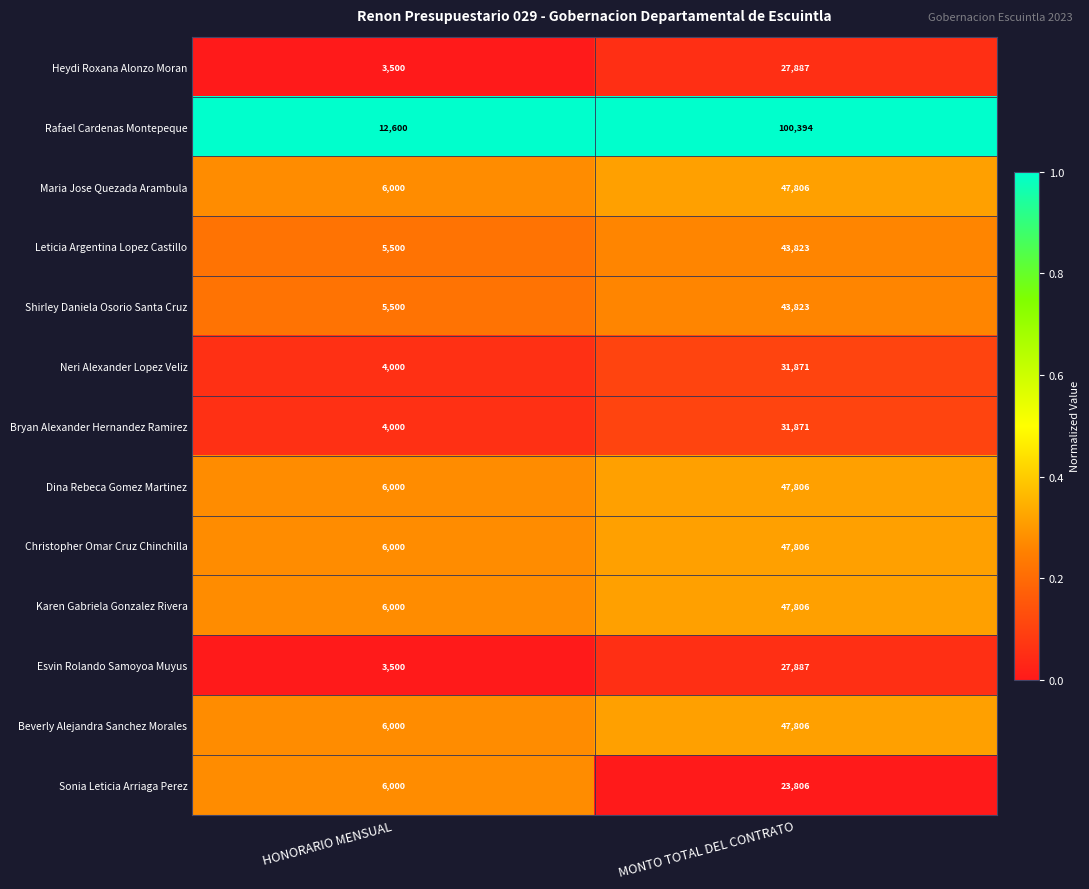

Between HONORARIO MENSUAL and MONTO TOTAL DEL CONTRATO, which series saw the biggest shift?

Rafael Cardenas Montepeque